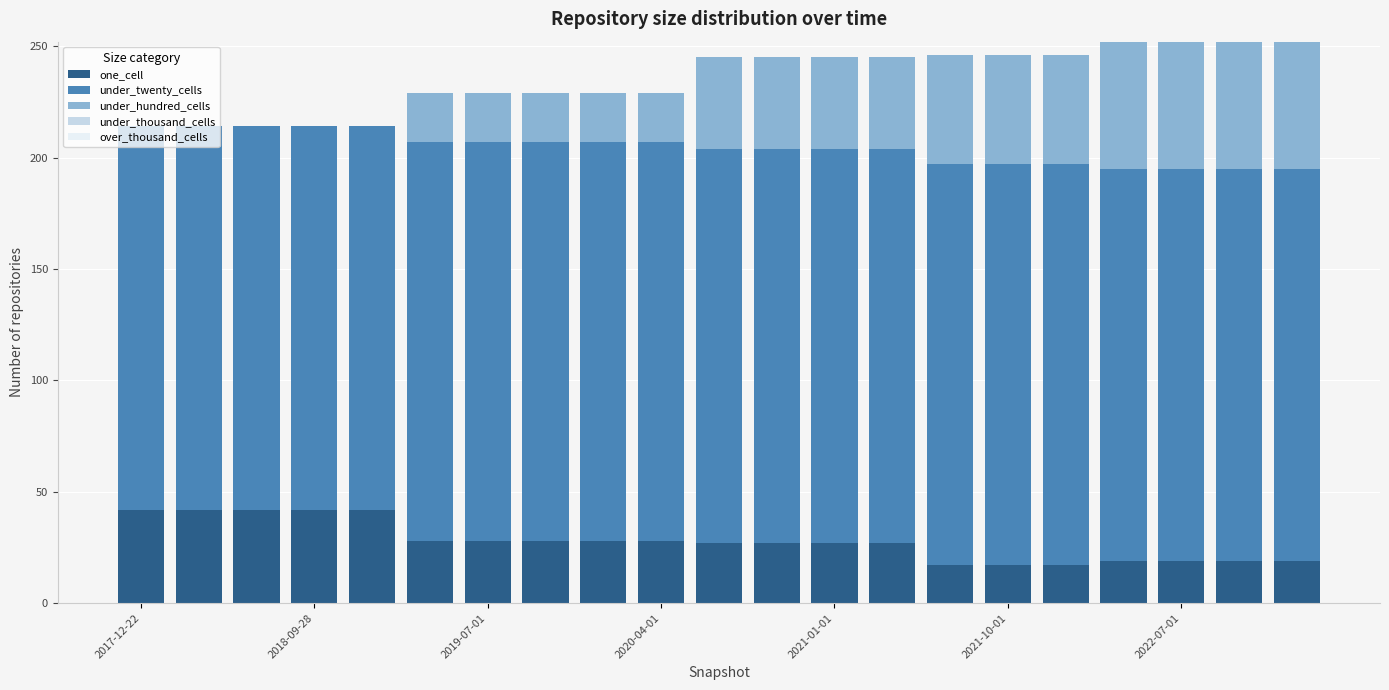

What is the highest value of the one_cell series?

42